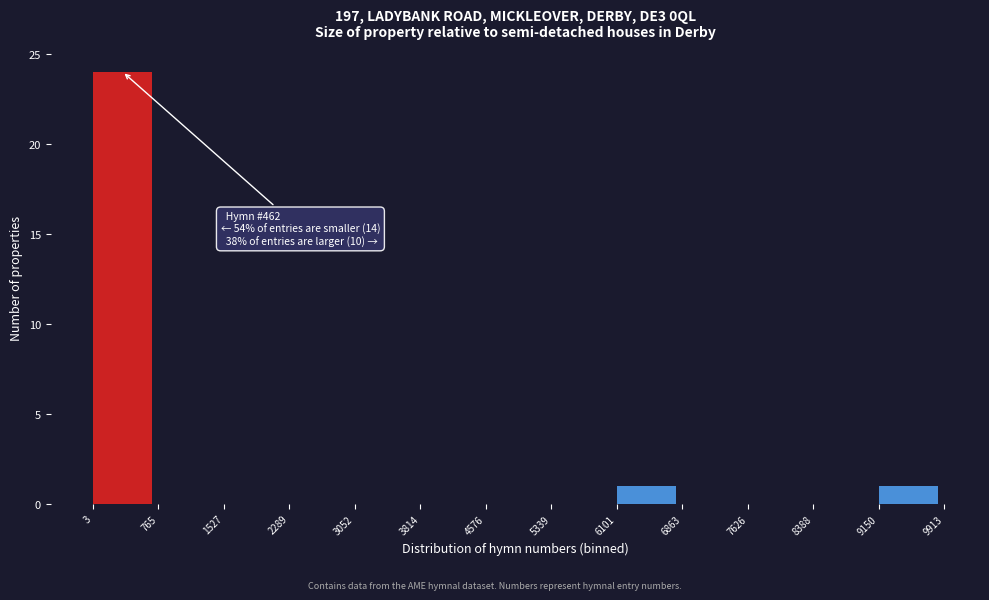

Over which range of the x-axis is the bar tallest?

3 to 765